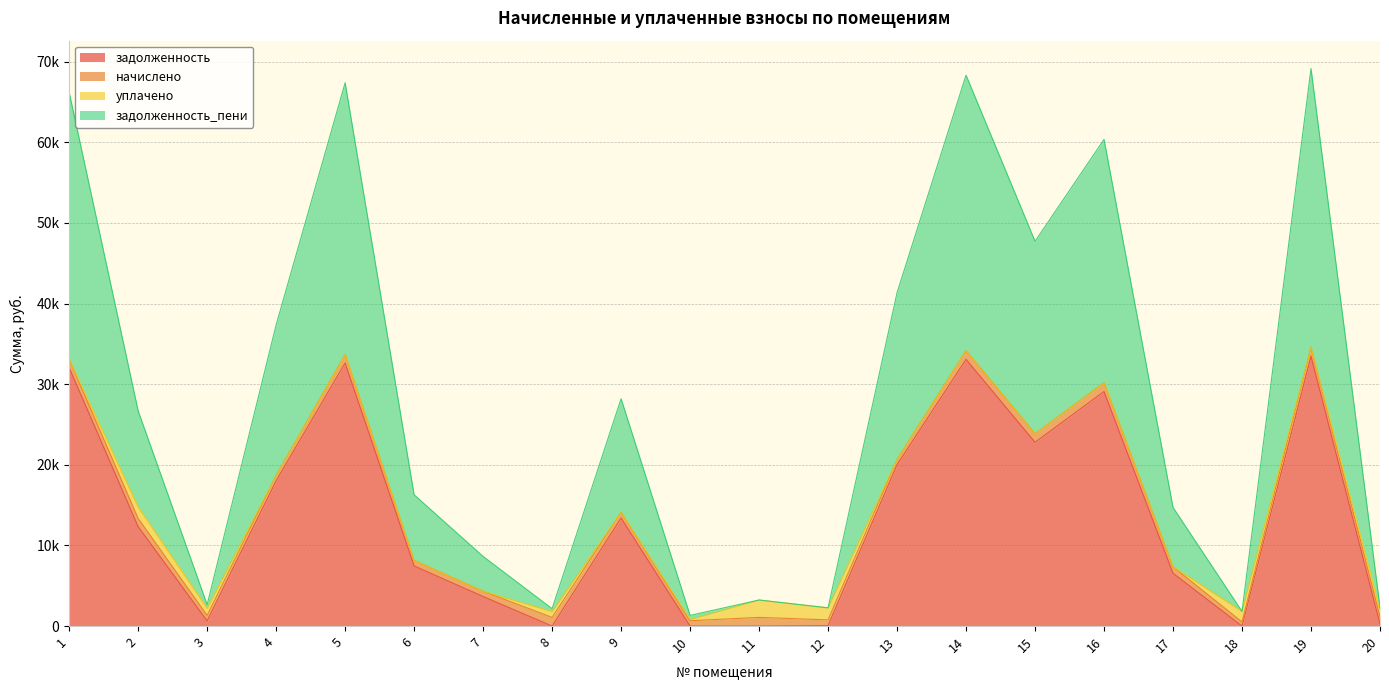

What is the lowest value of the задолженность_пени series?

515.2